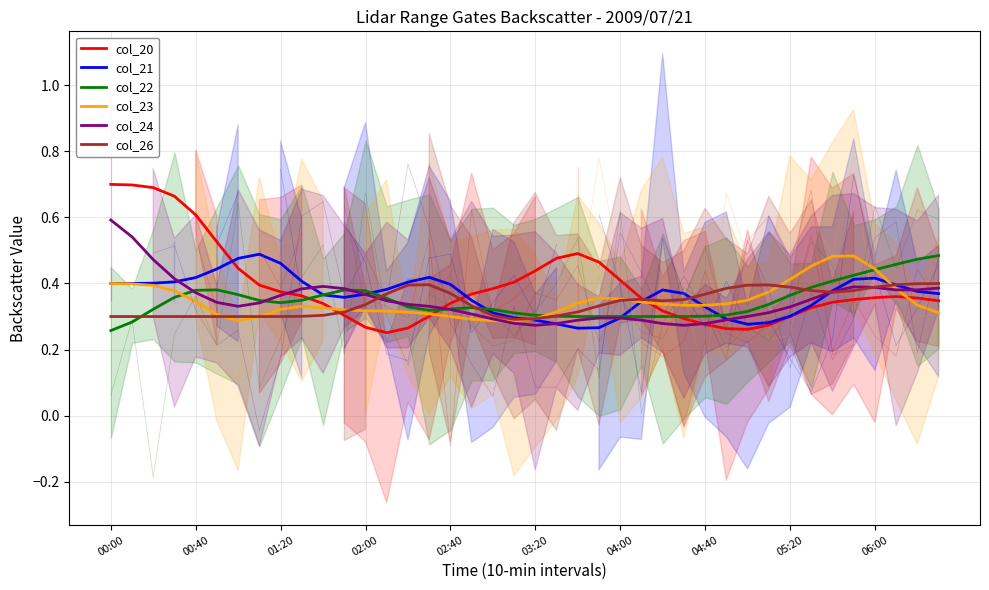

What are all the series names shown in the legend?

col_20, col_21, col_22, col_23, col_24, col_26